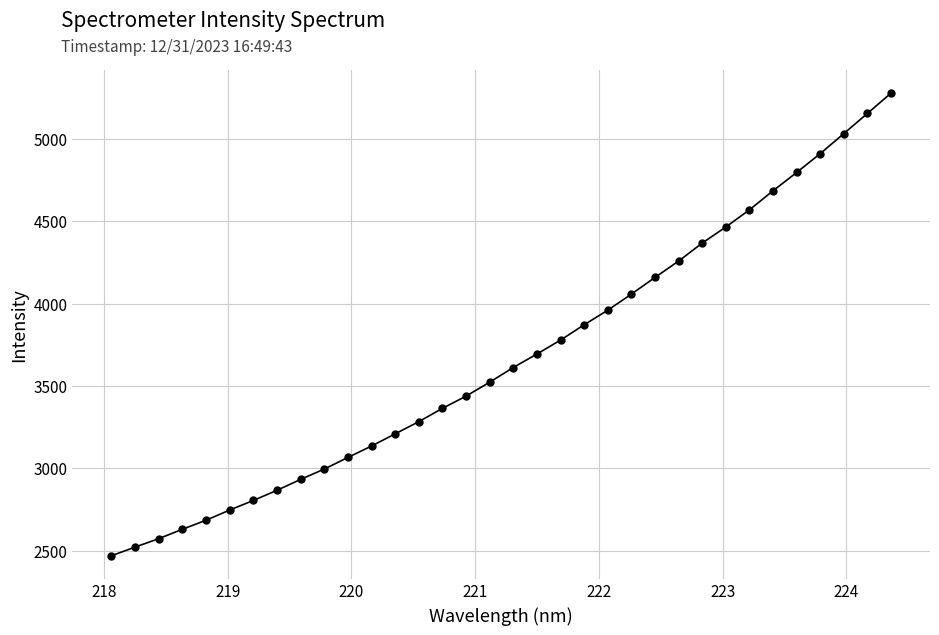

What is the sum of all values?

124896.3